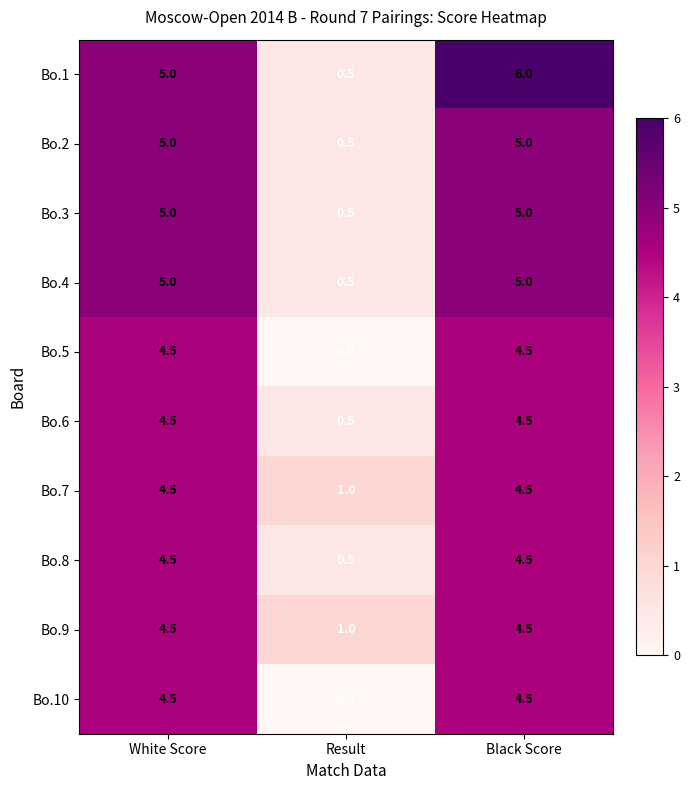

What is the difference between the maximum and minimum values in the Bo.4 series?

4.5